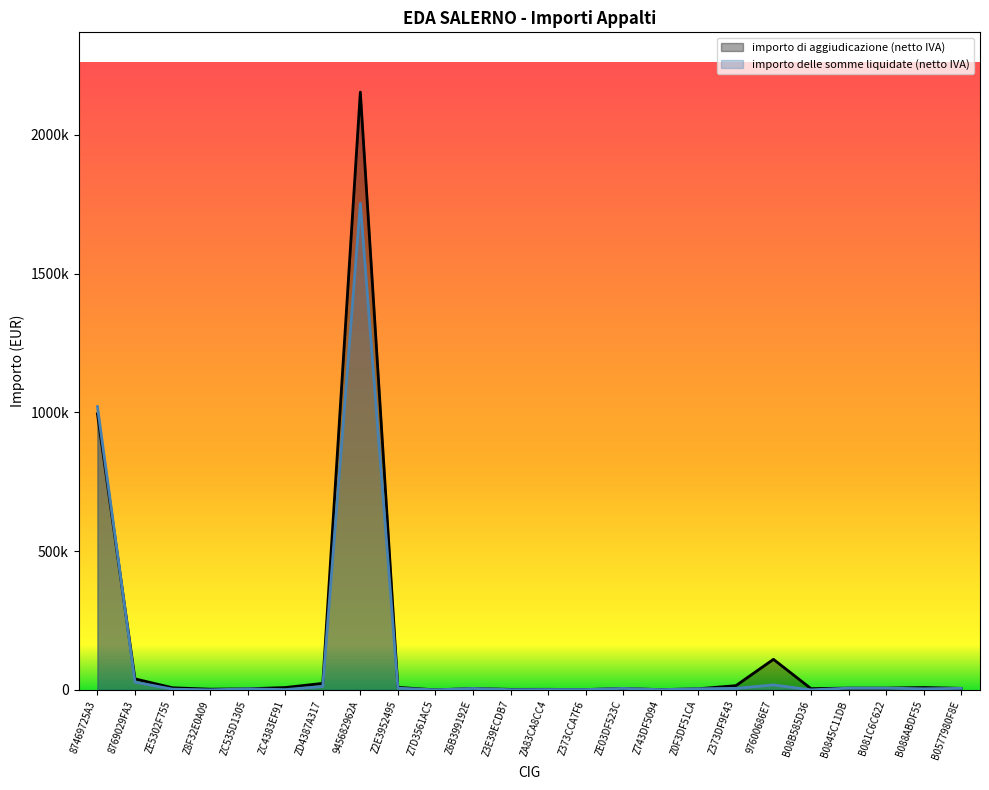

Which has a higher value, B0577980F8E or ZA83CA8CC4?

B0577980F8E